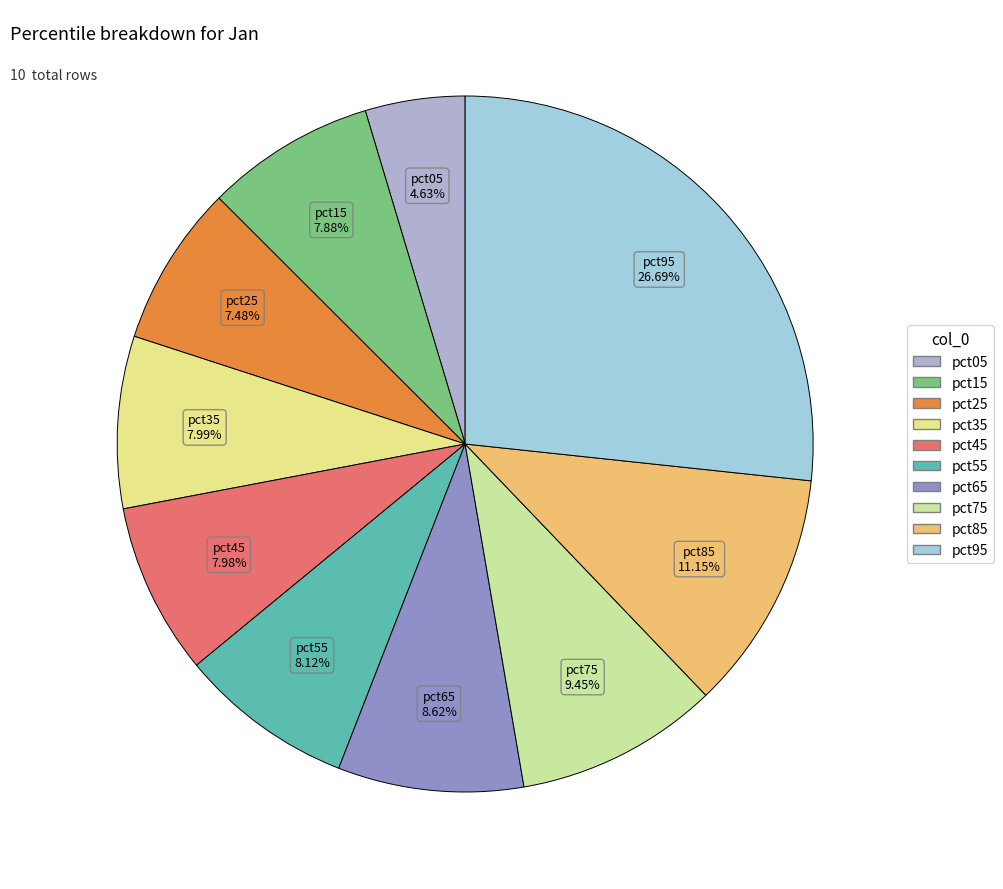

What is the smallest slice in the pie chart?

pct05